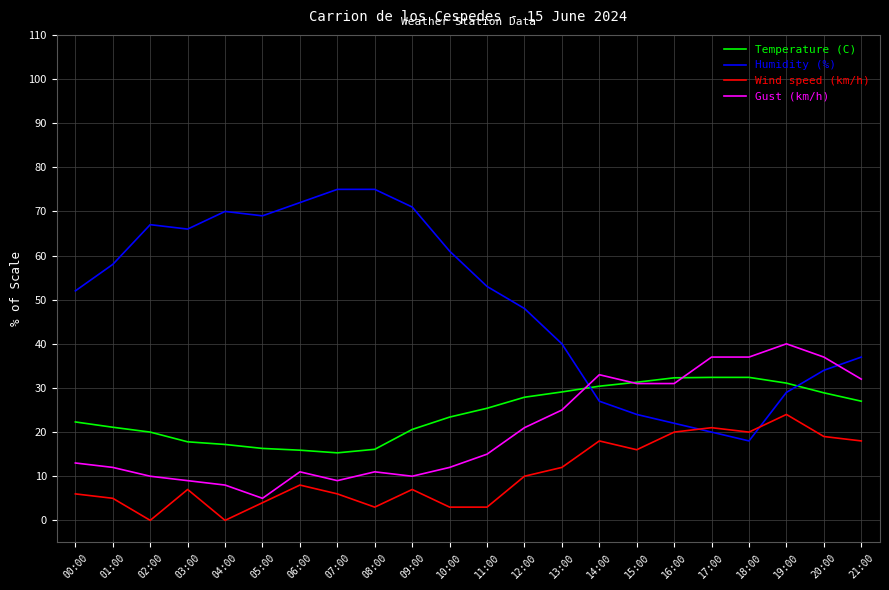

Which series has the largest total across all categories?

Humidity (%)